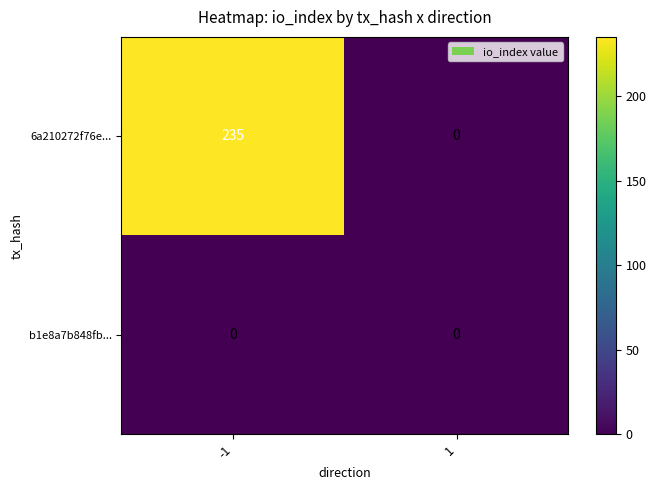

What is the maximum value for 6a210272f76e...?

235